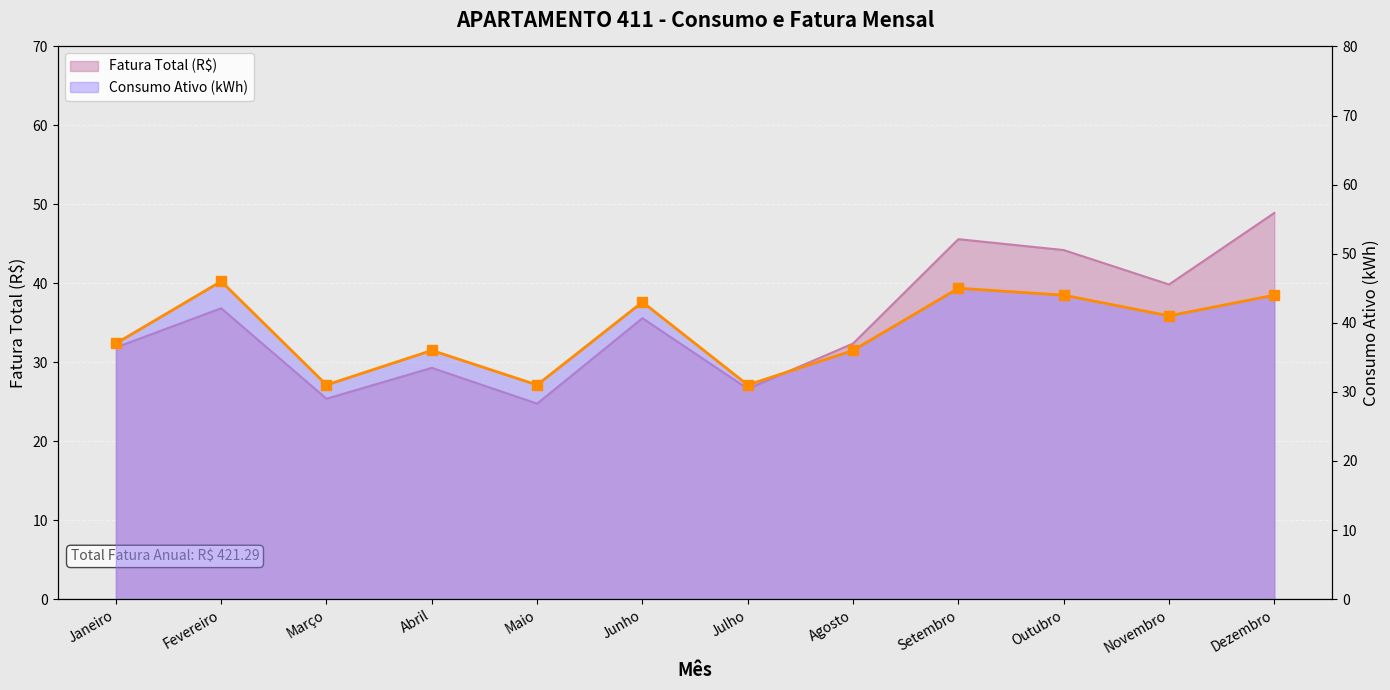

How many points are lower than both their immediate neighbors (excluding endpoints)?

4